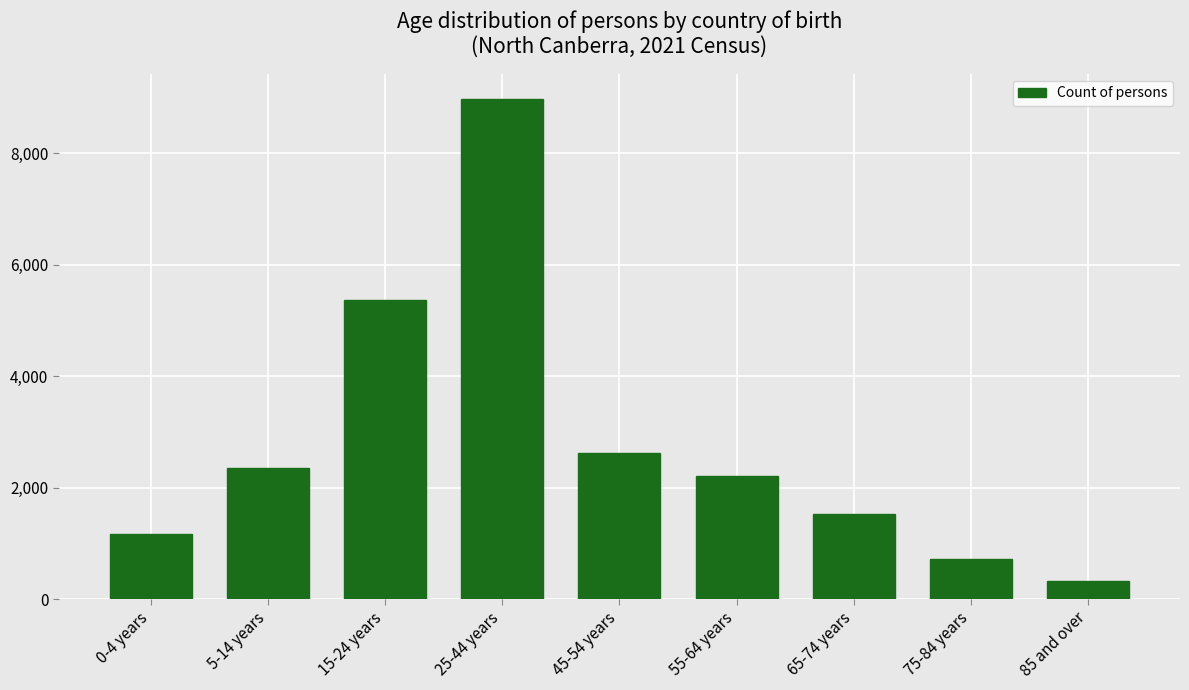

Reading right to left, transcribe all the data shown in this chart.

85 and over=323	75-84 years=714	65-74 years=1534	55-64 years=2209	45-54 years=2628	25-44 years=8977	15-24 years=5371	5-14 years=2344	0-4 years=1166